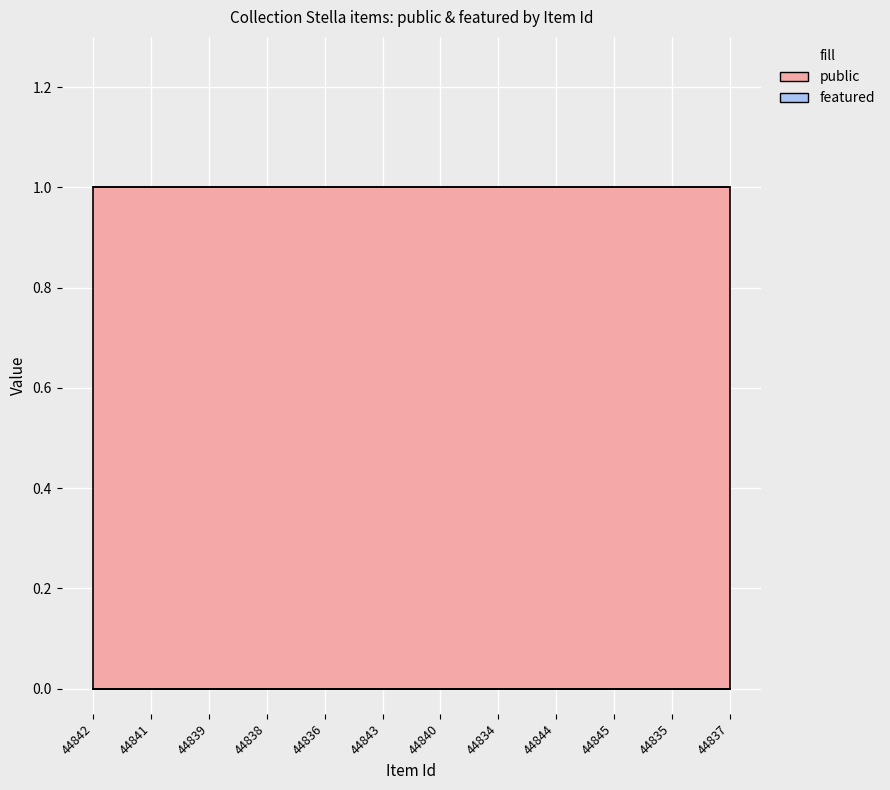

True or false: public and featured cross at least once.

False